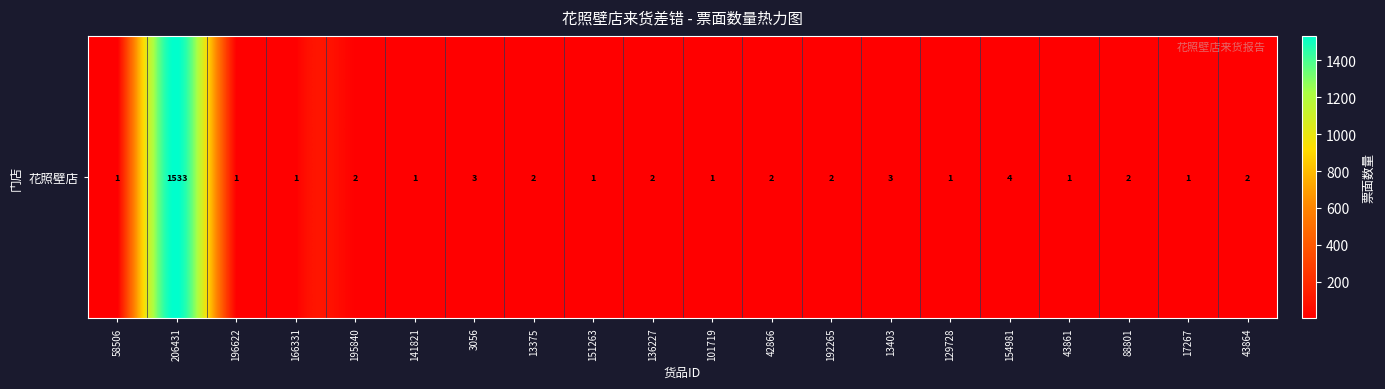

List the labels in order of value, smallest first.

58506, 196622, 166331, 141821, 151263, 101719, 129728, 43861, 17267, 195840, 13375, 136227, 42866, 192265, 88801, 43864, 3056, 13403, 154981, 206431